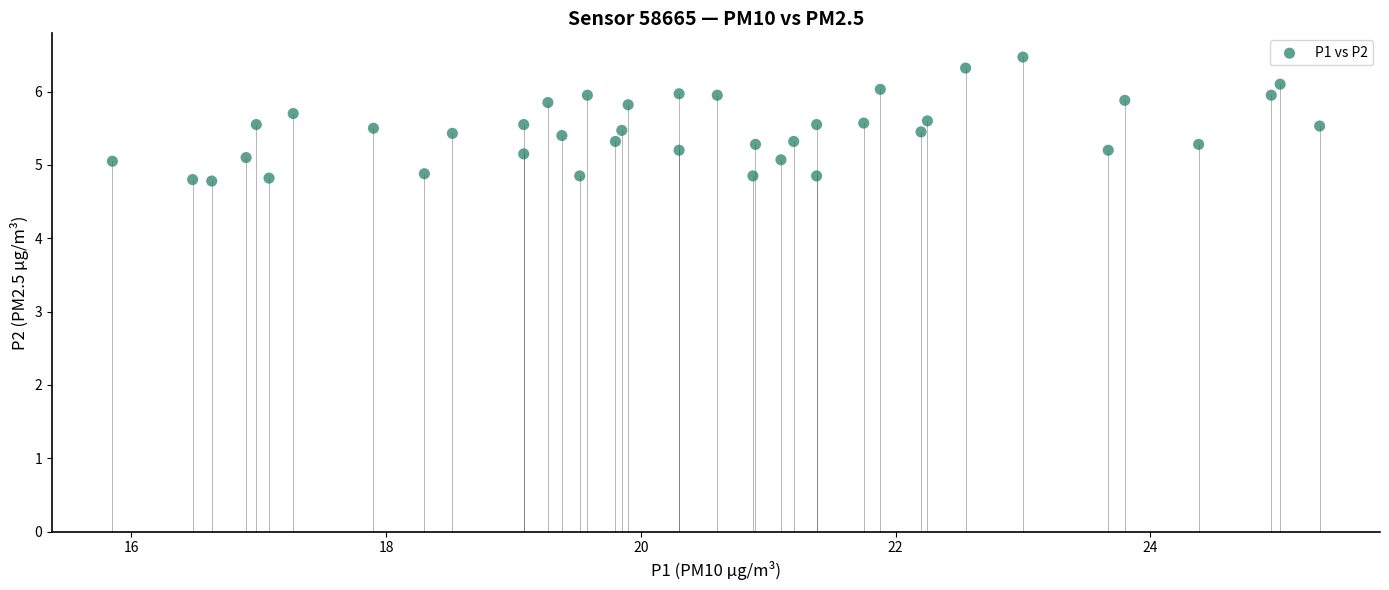

What is the range of X values (max minus min)?

9.5